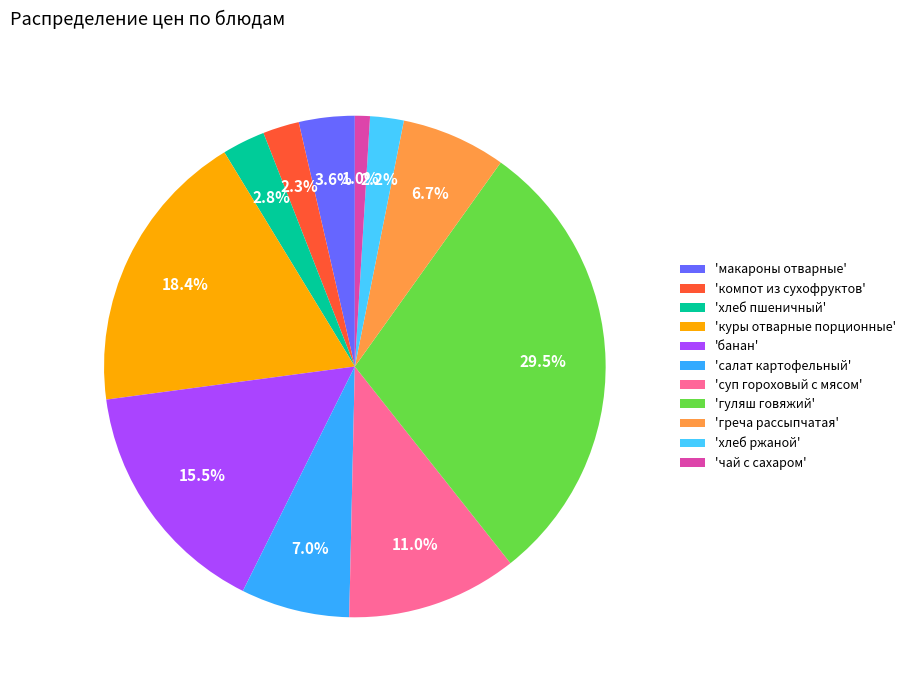

How many slices are in this pie chart?

11